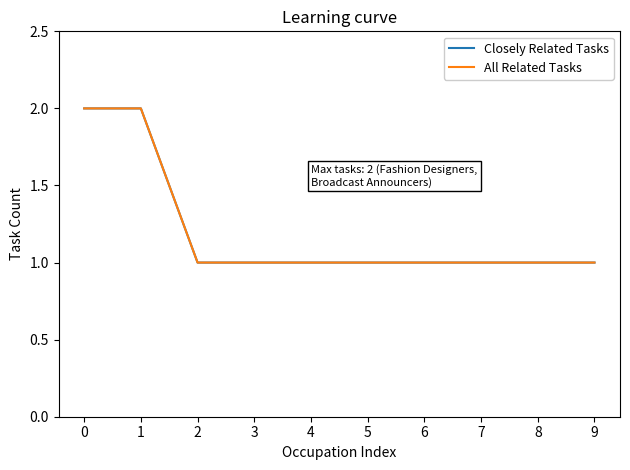

Which category has the lowest value in the Closely Related Tasks series?

2